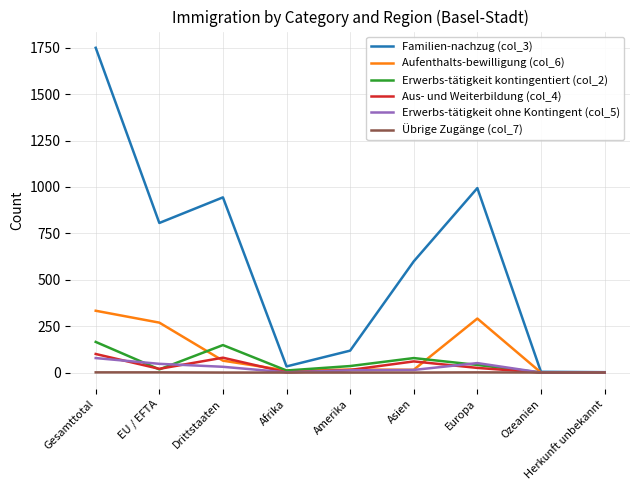

Which label corresponds to the largest value in the chart?

Gesamttotal